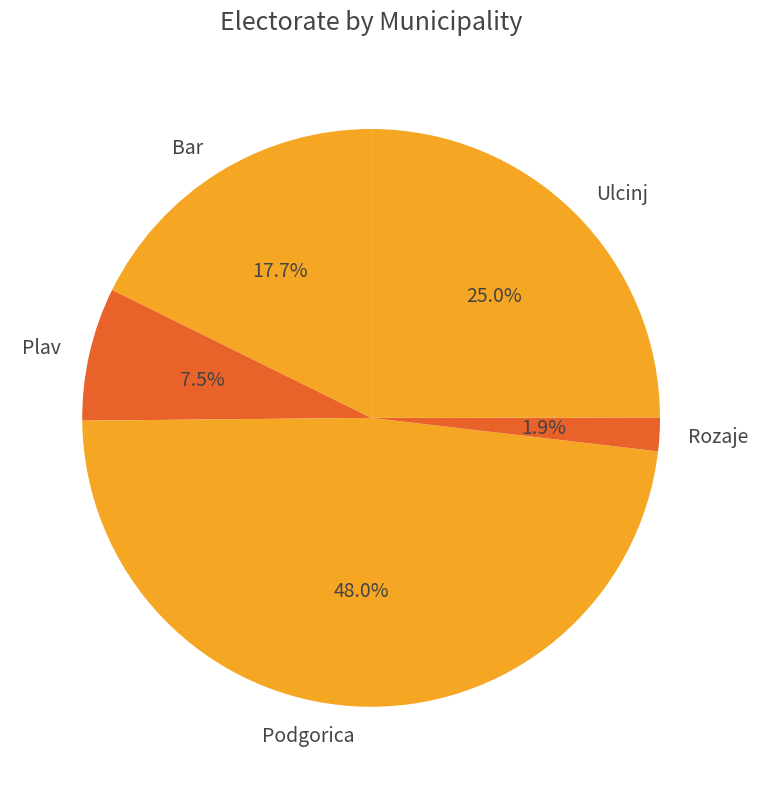

Is it true that Podgorica is 13% of the pie?

False